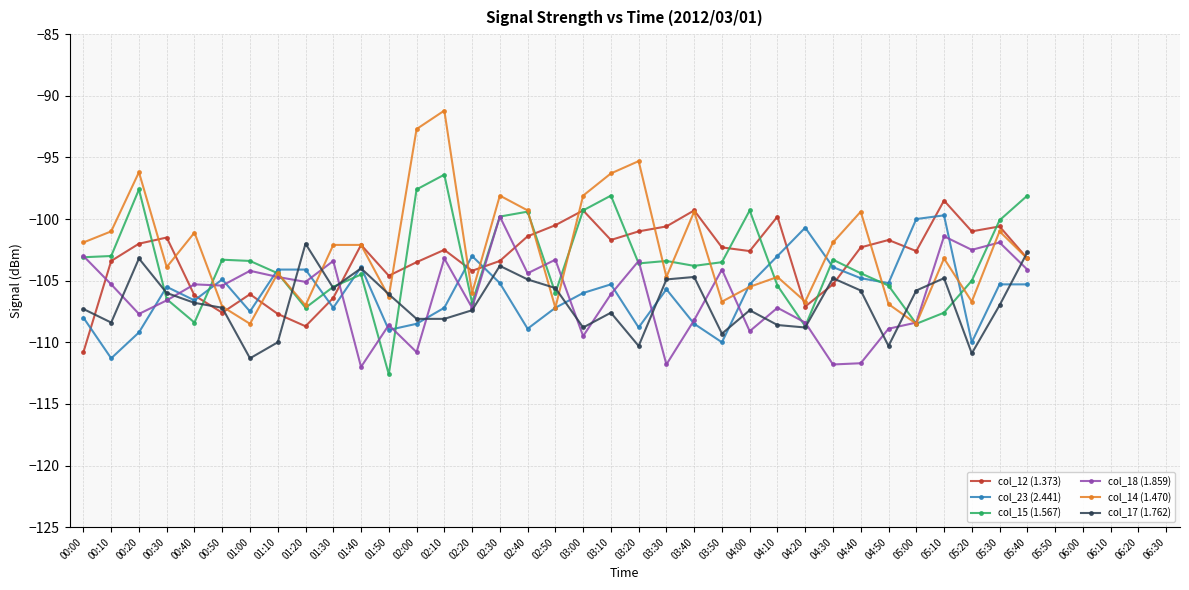

Read the col_12 (1.373) value at 05:00.

-102.6